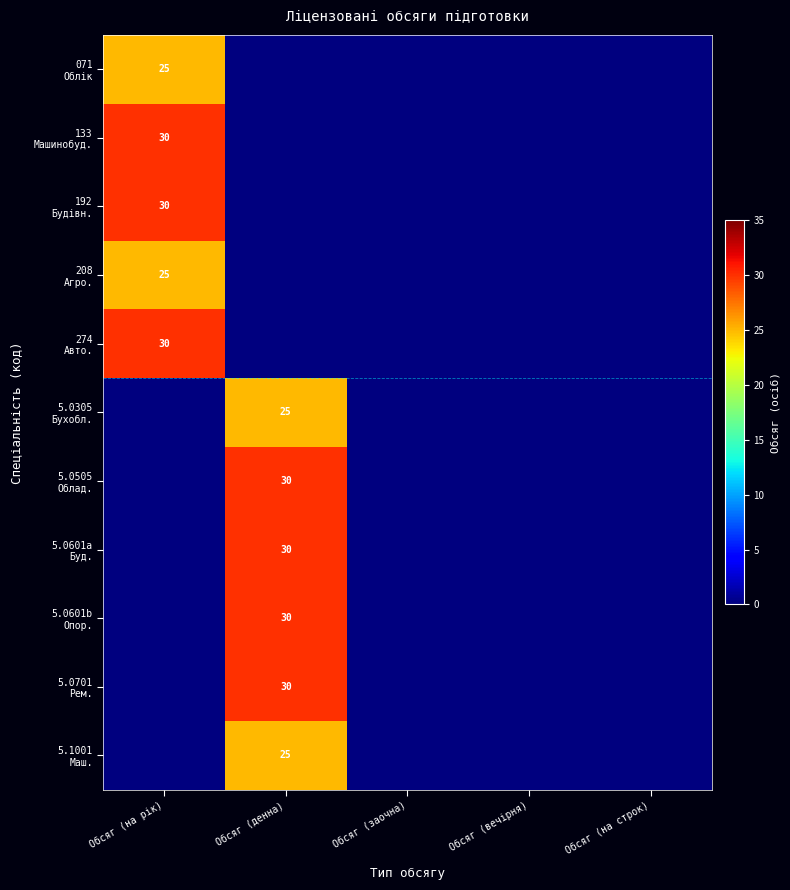

What is the highest value of the 5.0305 Бухобл. series?

25